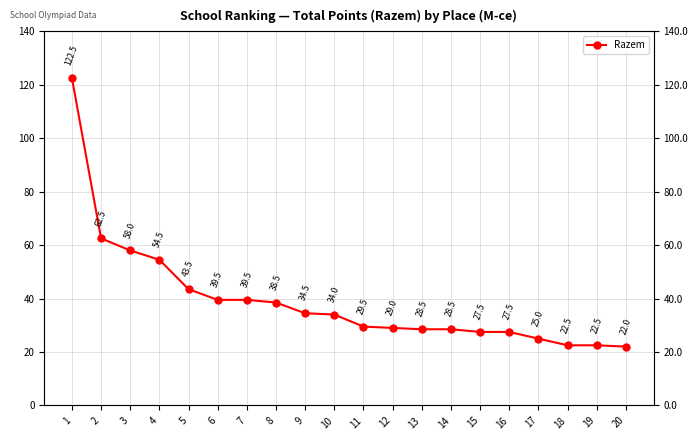

List the labels in order of value, smallest first.

20, 18, 19, 17, 15, 16, 13, 14, 12, 11, 10, 9, 8, 6, 7, 5, 4, 3, 2, 1